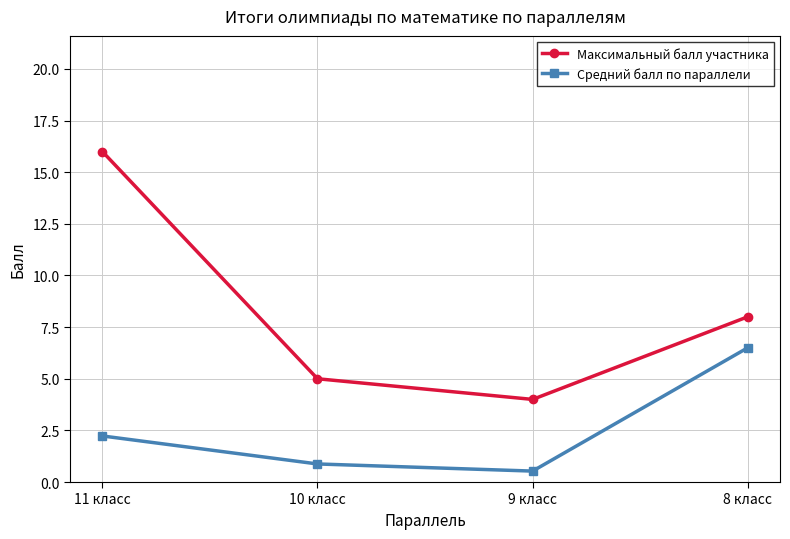

True or false: Максимальный балл участника has a value of 23.2 at 11 класс.

False